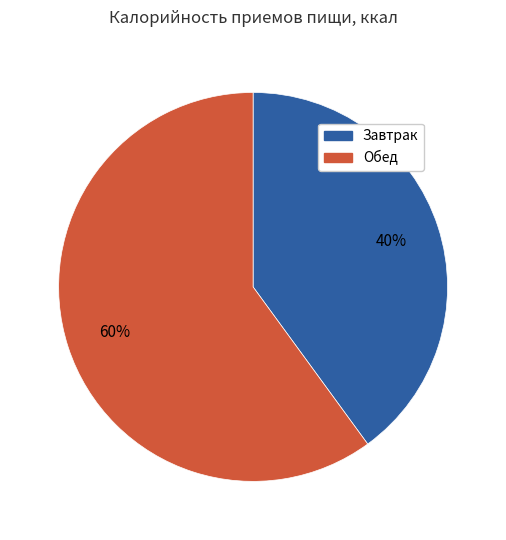

To the nearest percent, what percentage of the pie is Обед?

60%